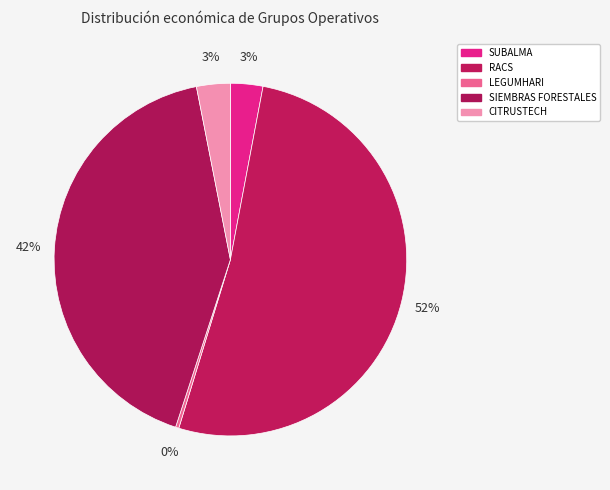

What is the smallest slice in the pie chart?

LEGUMHARI